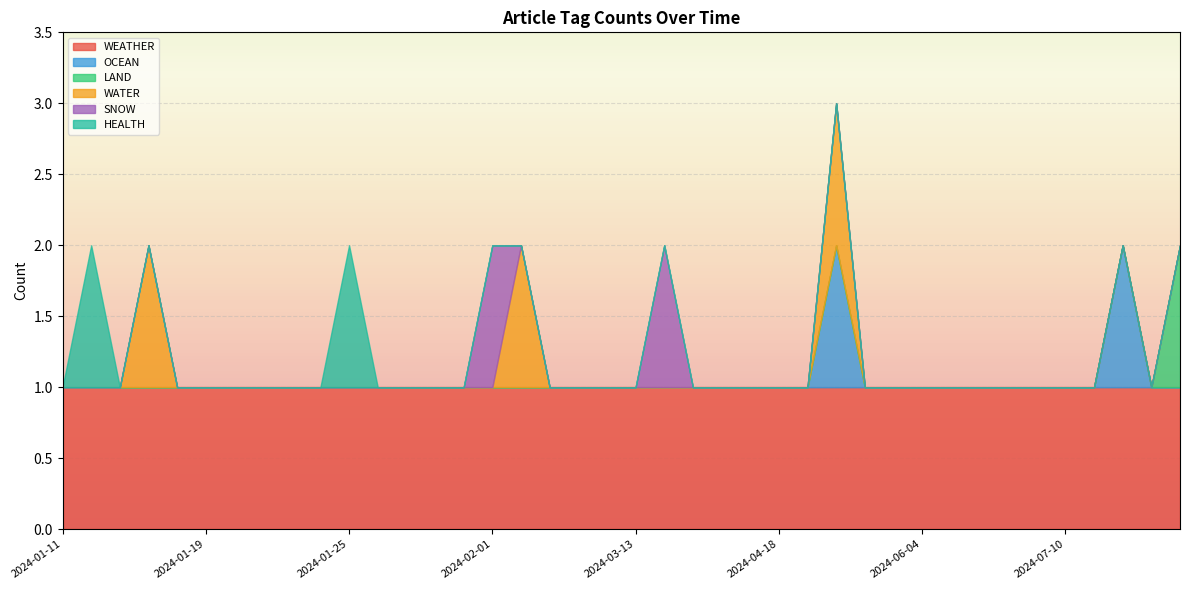

What is the label of the 6th point from the right?

2024-07-08